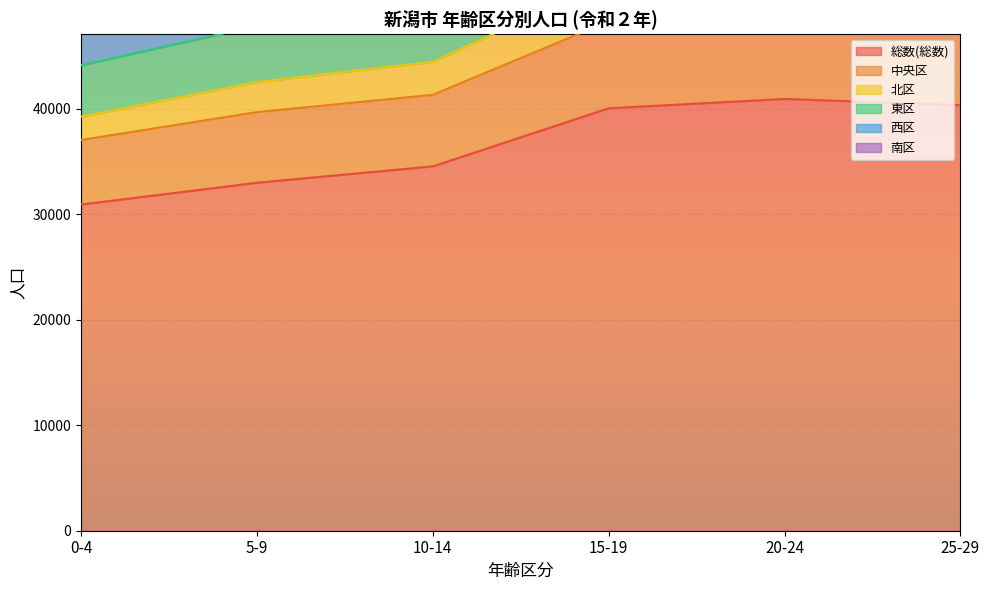

Which category has the highest value in the 南区 series?

15-19